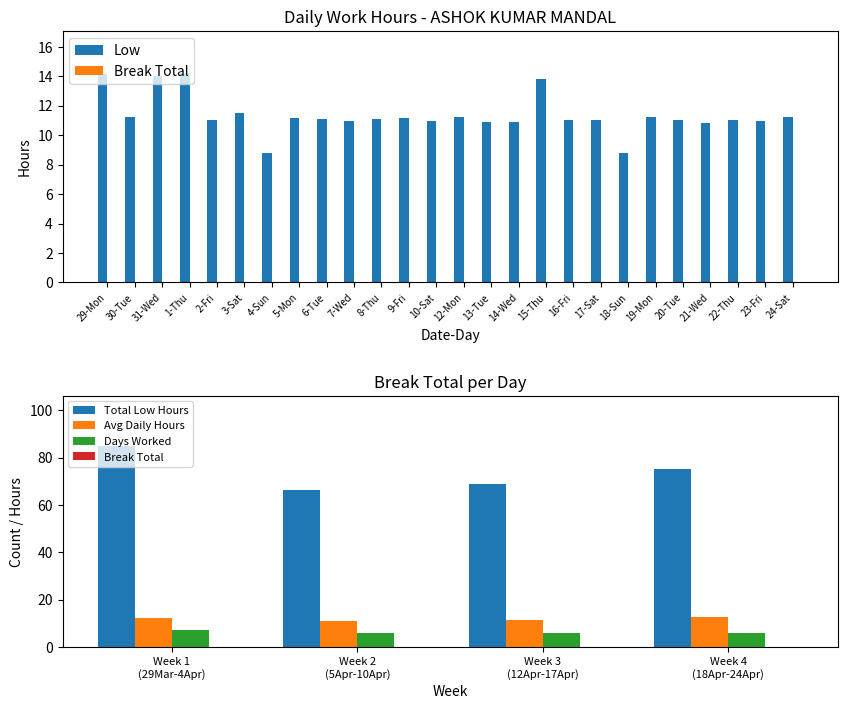

Between 1-Thu and 9-Fri, which is larger?

1-Thu